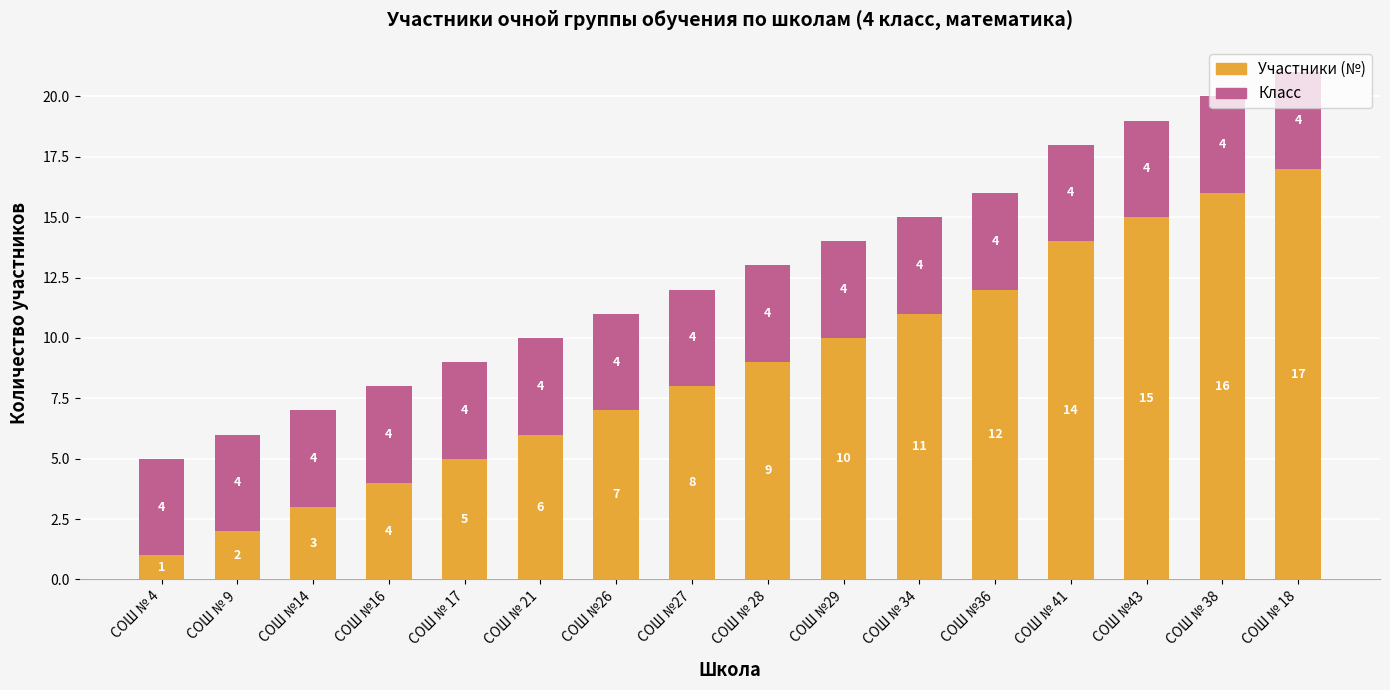

What is the total value across all series at СОШ № 18?

21